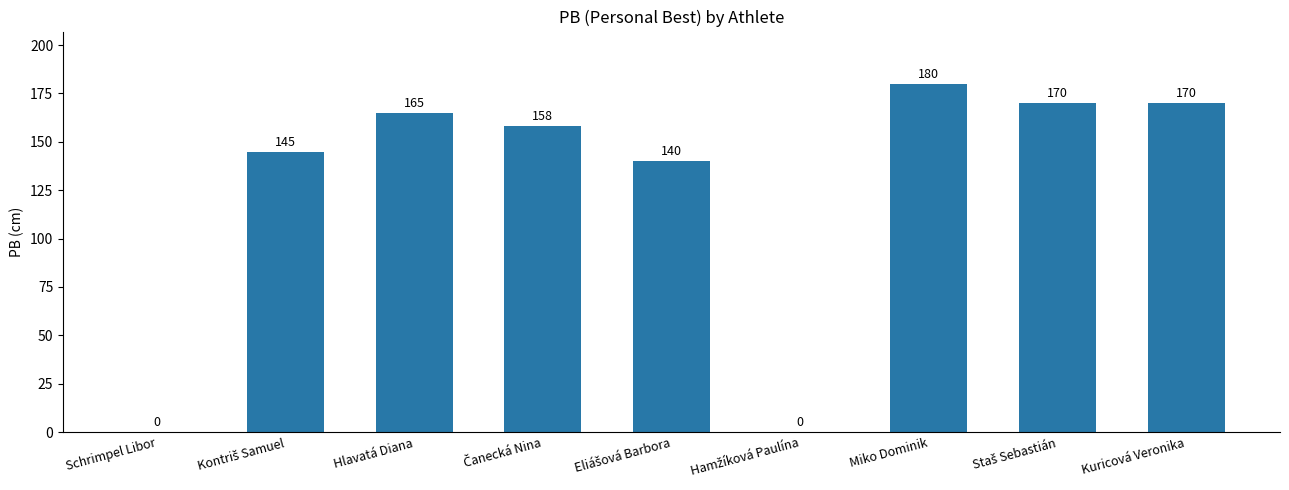

Count the number of data series in this chart.

1